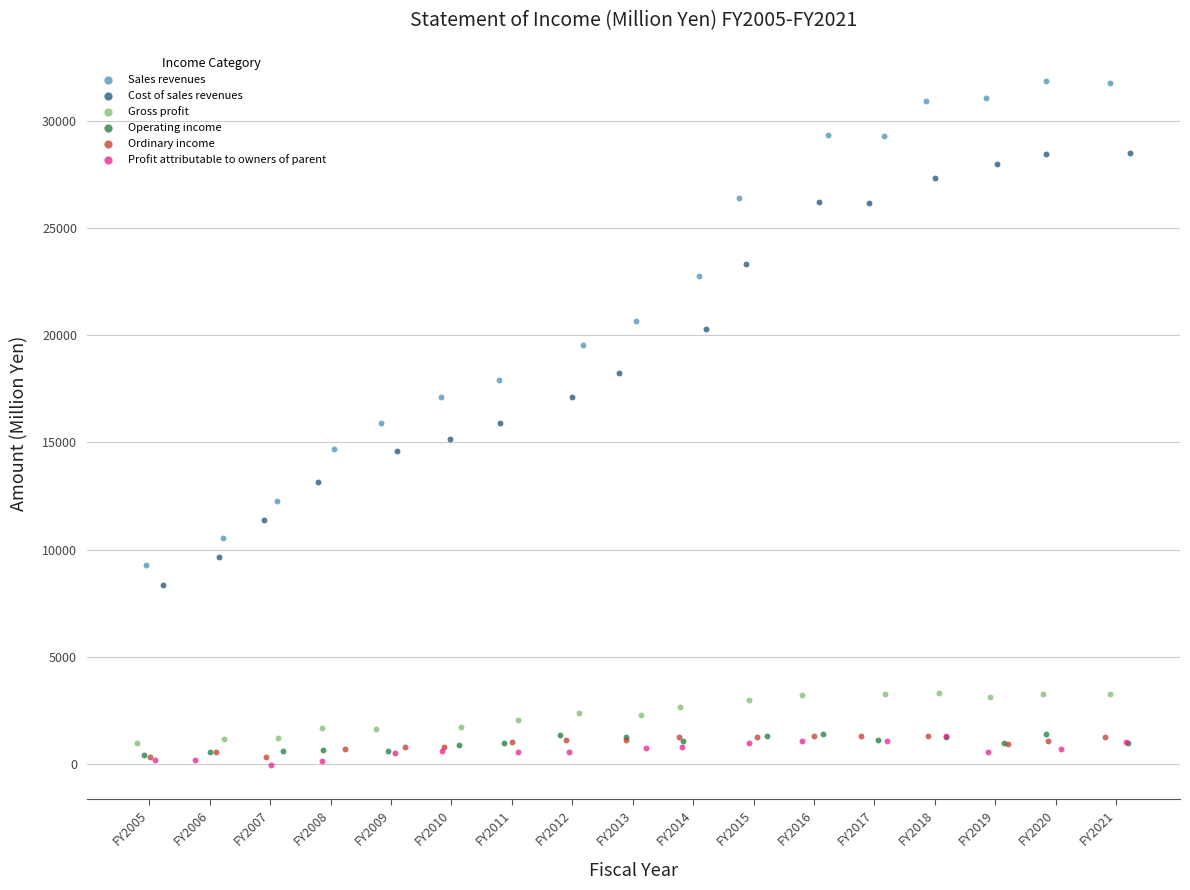

Which series reaches the maximum Y coordinate?

Sales revenues